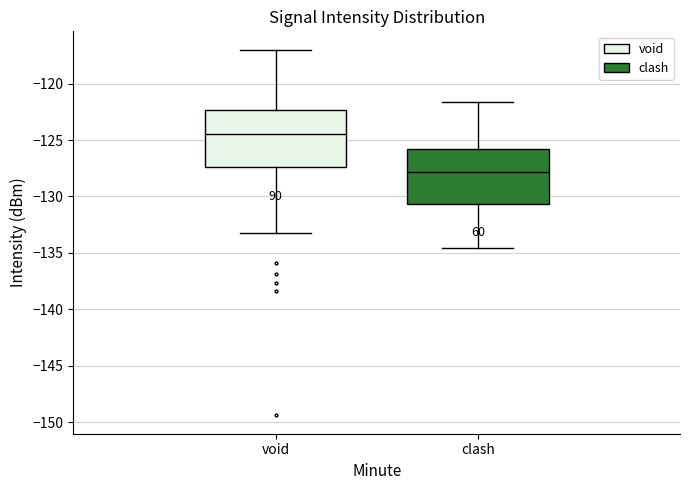

Which box's median line is the lowest?

clash